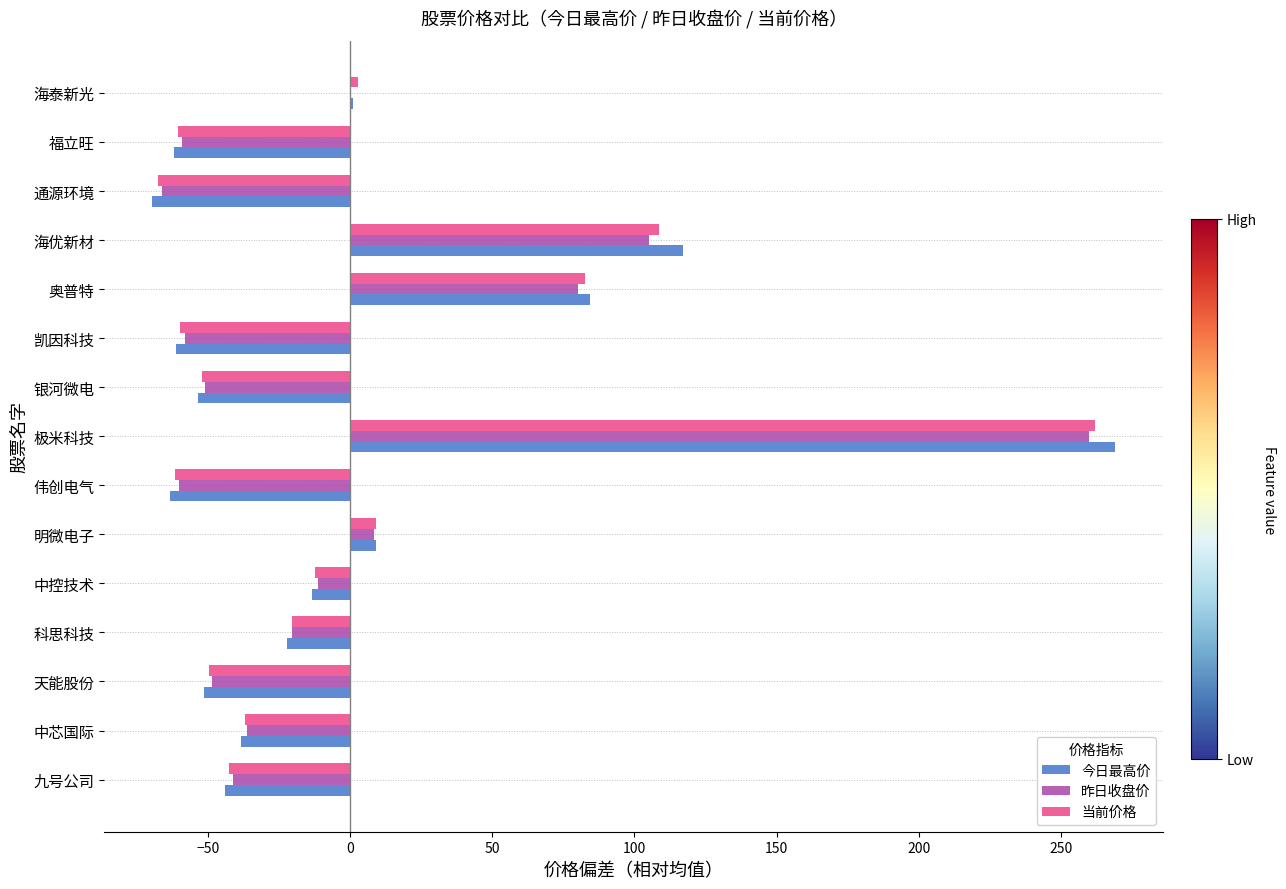

What is the total value across all series at 福立旺?

-182.3